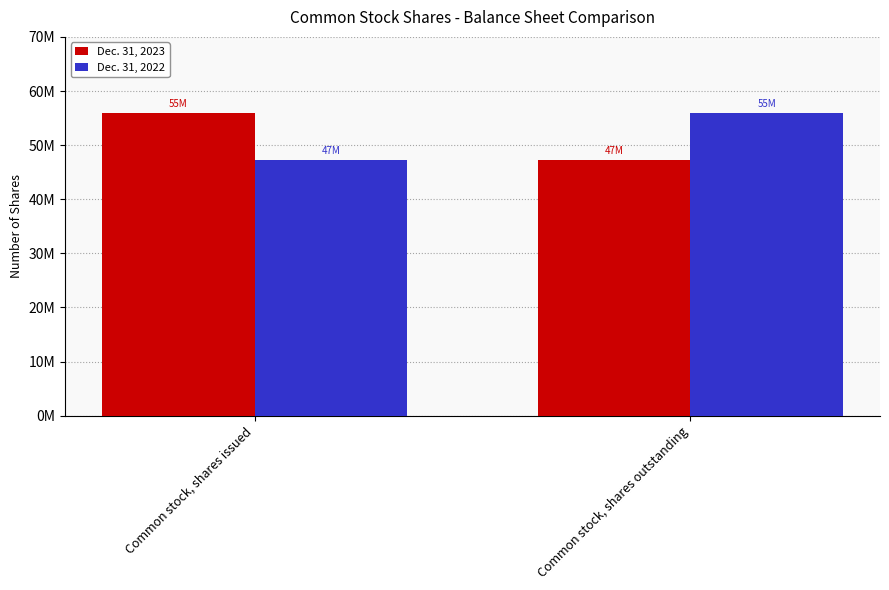

What position from the left is Common stock, shares issued?

1